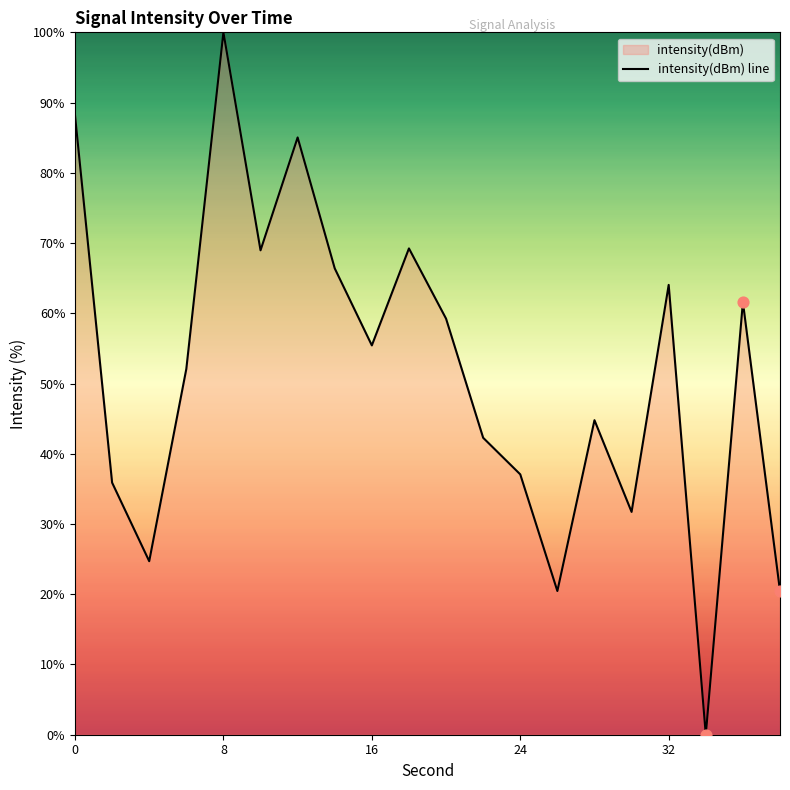

True or false: the data shows 32.9 at 0.

False